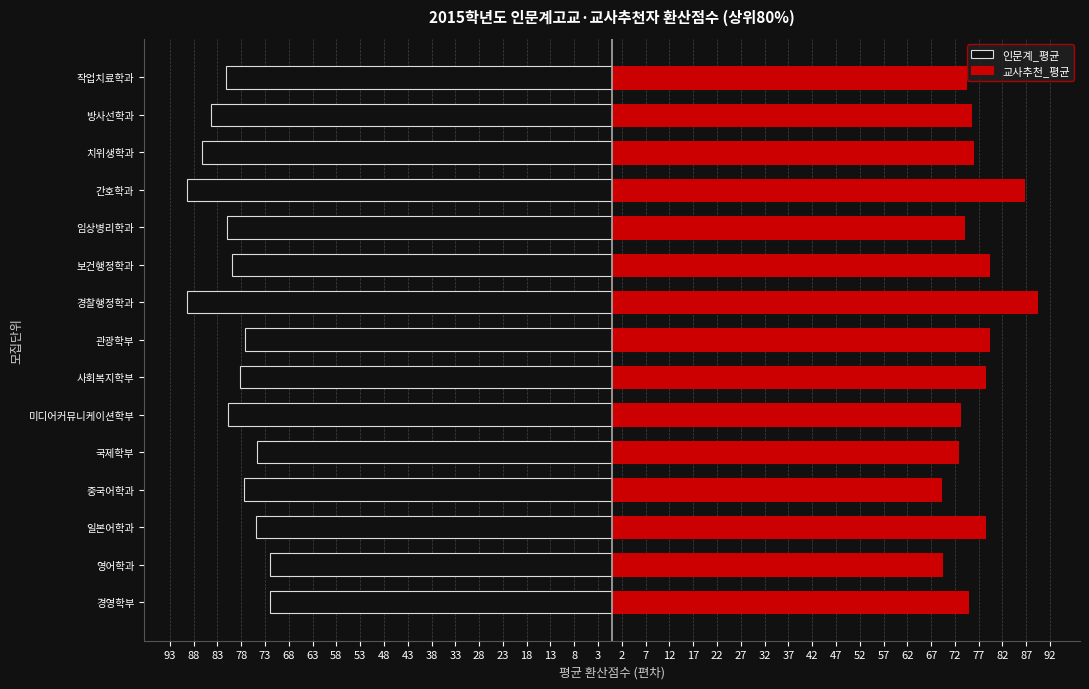

Between 68 and 28, which series saw the biggest shift?

인문계_평균